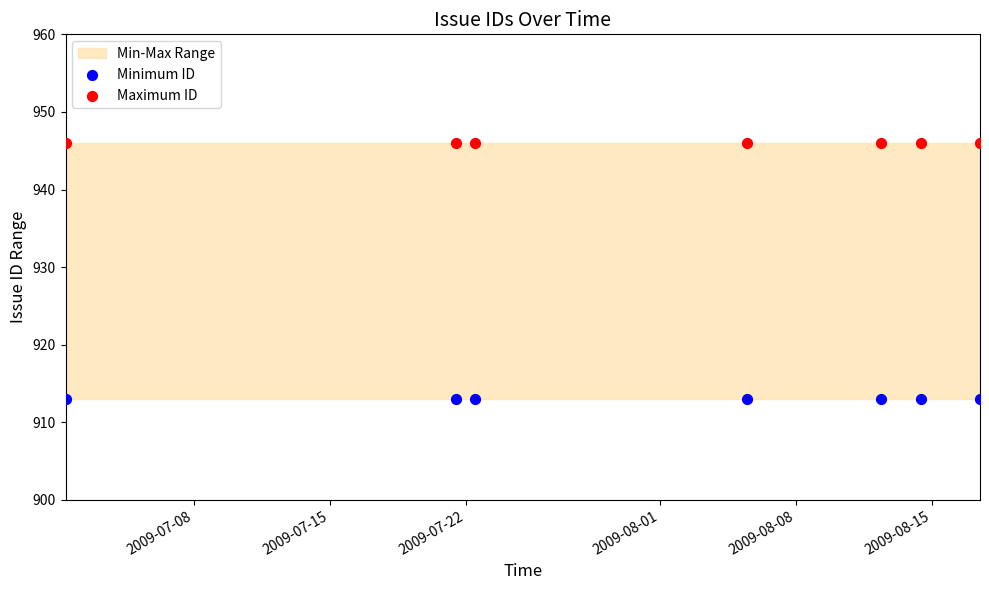

Which series reaches the minimum Y coordinate?

Minimum ID